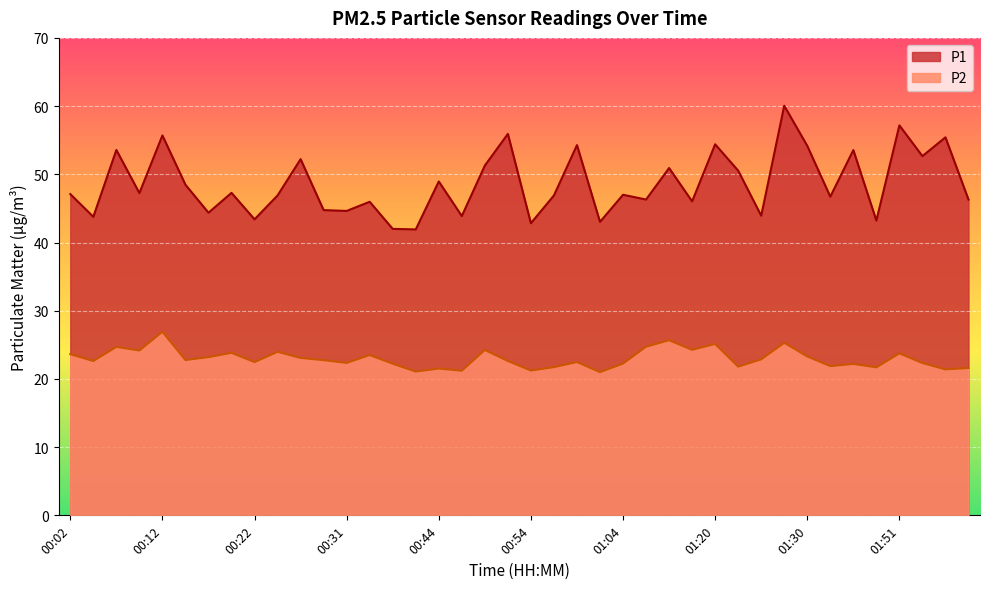

Reading left to right, what are all the values shown in this chart?

P1: 00:02=47.1	00:04=43.8	00:07=53.6	00:09=47.2	00:12=55.7	00:14=48.5	00:17=44.4	00:19=47.3	00:22=43.4	00:24=46.9	00:26=52.2	00:29=44.8	00:31=44.6	00:34=46.0	00:36=42.0	00:42=41.9	00:44=49.0	00:47=43.9	00:49=51.3	00:52=55.9	00:54=42.8	00:56=46.9	00:59=54.3	01:02=43.0	01:04=47.0	01:10=46.3	01:15=50.9	01:17=46.0	01:20=54.4	01:22=50.5	01:25=43.9	01:27=60.0	01:30=54.2	01:35=46.7	01:38=53.5	01:49=43.2	01:51=57.2	01:54=52.7	01:57=55.4	01:59=46.3
P2: 00:02=23.6	00:04=22.6	00:07=24.7	00:09=24.2	00:12=26.9	00:14=22.8	00:17=23.2	00:19=23.8	00:22=22.5	00:24=24.0	00:26=23.1	00:29=22.8	00:31=22.4	00:34=23.5	00:36=22.2	00:42=21.1	00:44=21.5	00:47=21.2	00:49=24.2	00:52=22.6	00:54=21.2	00:56=21.7	00:59=22.5	01:02=21.0	01:04=22.2	01:10=24.7	01:15=25.7	01:17=24.3	01:20=25.1	01:22=21.8	01:25=22.9	01:27=25.3	01:30=23.3	01:35=21.9	01:38=22.2	01:49=21.7	01:51=23.8	01:54=22.3	01:57=21.4	01:59=21.6